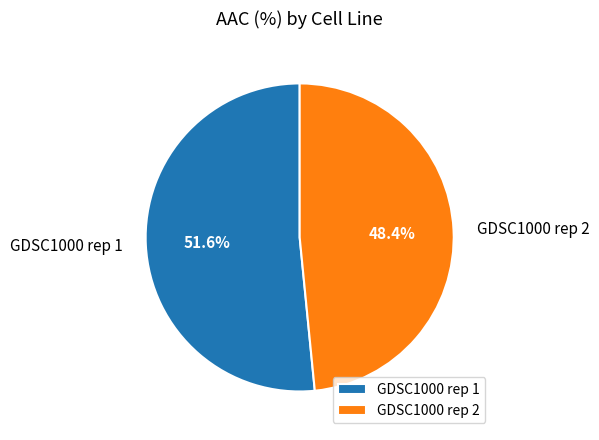

How many slices are in this pie chart?

2